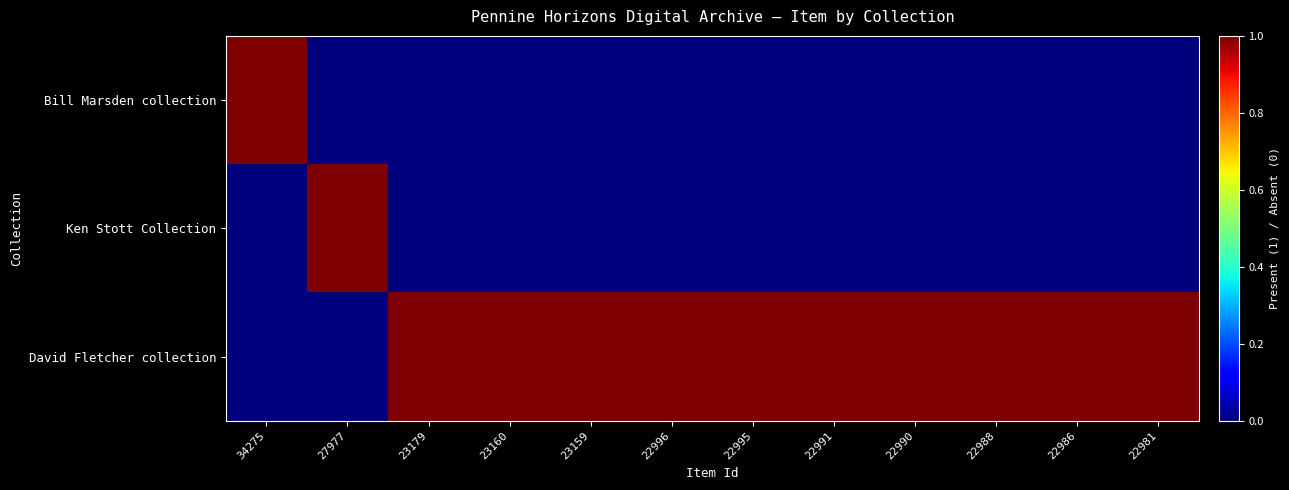

What is the total value across all series at 23159?

1